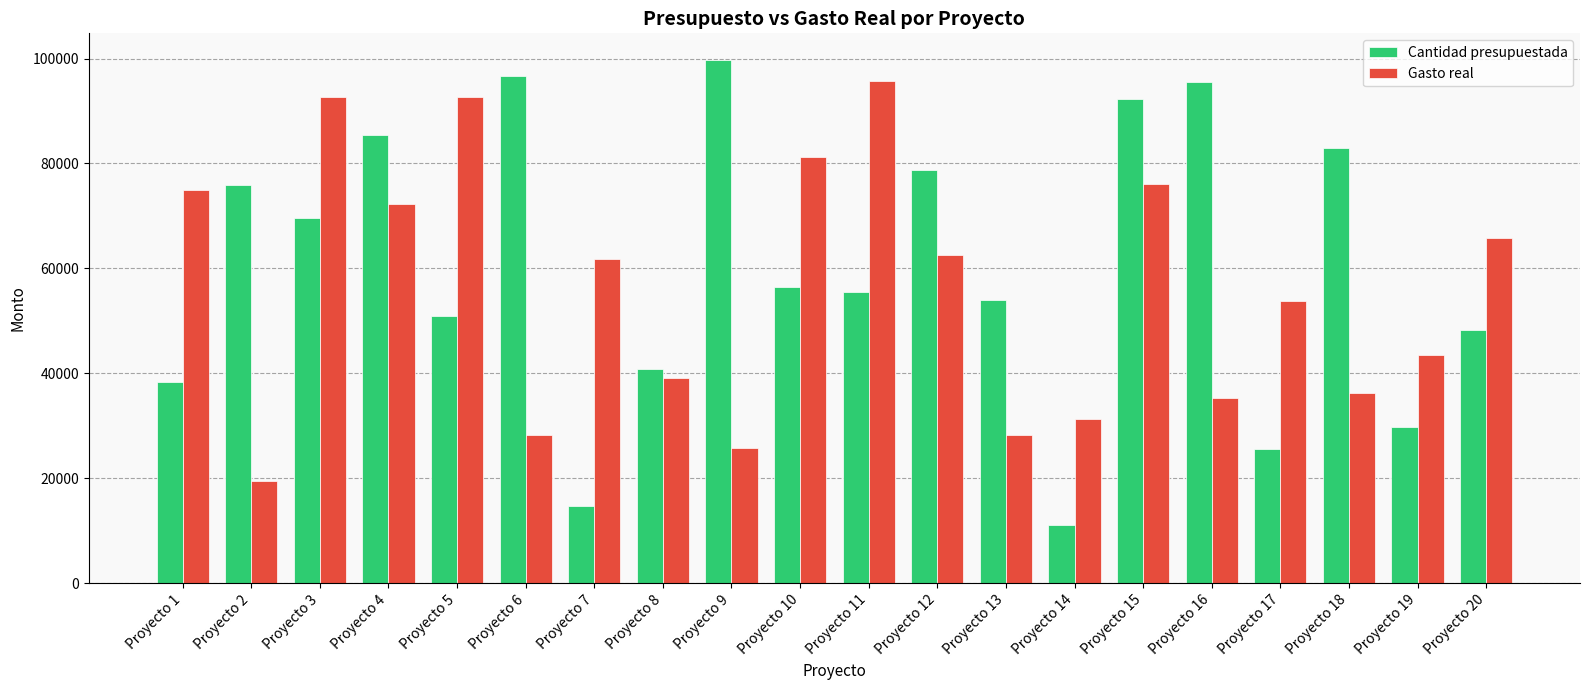

Which series changed the most between Proyecto 10 and Proyecto 15?

Cantidad presupuestada